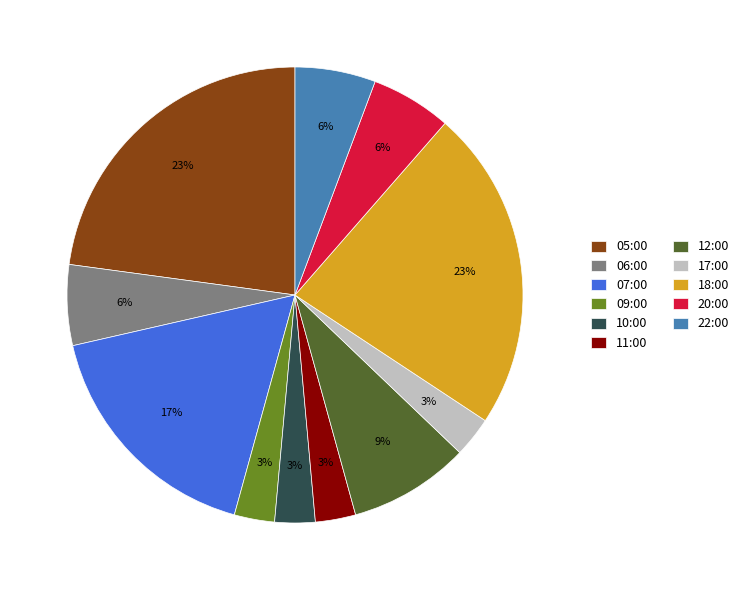

Does 05:00 account for over 50% of the chart?

No